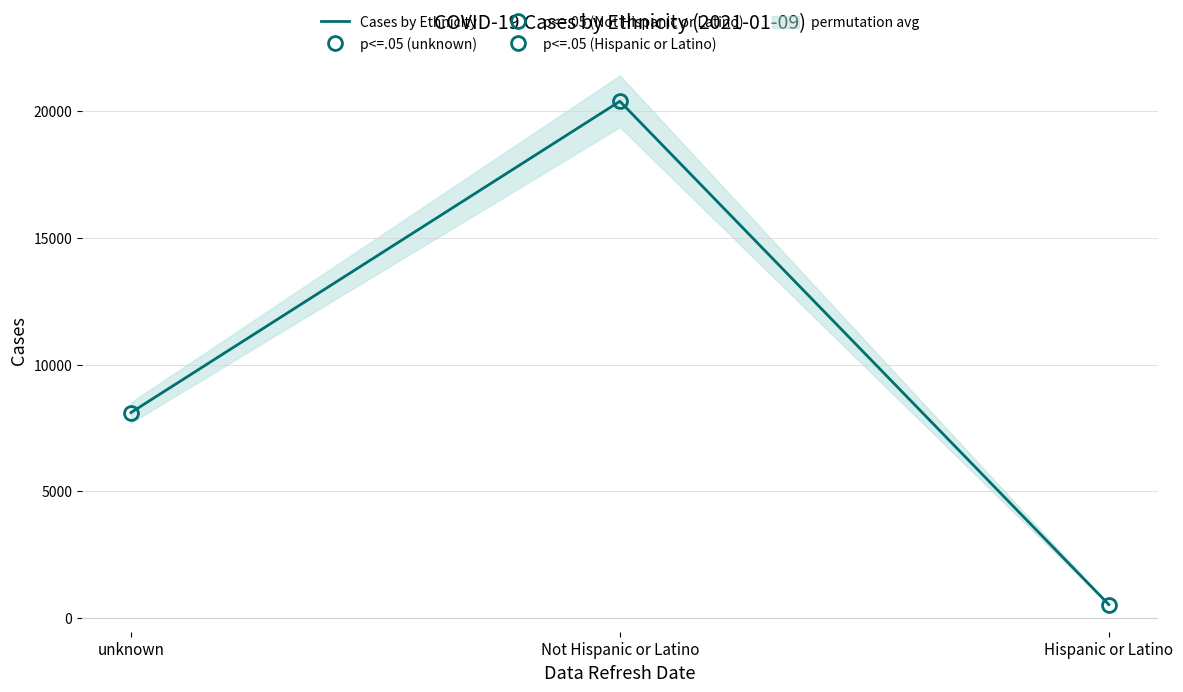

What is the label of the 3rd point from the left?

Hispanic or Latino